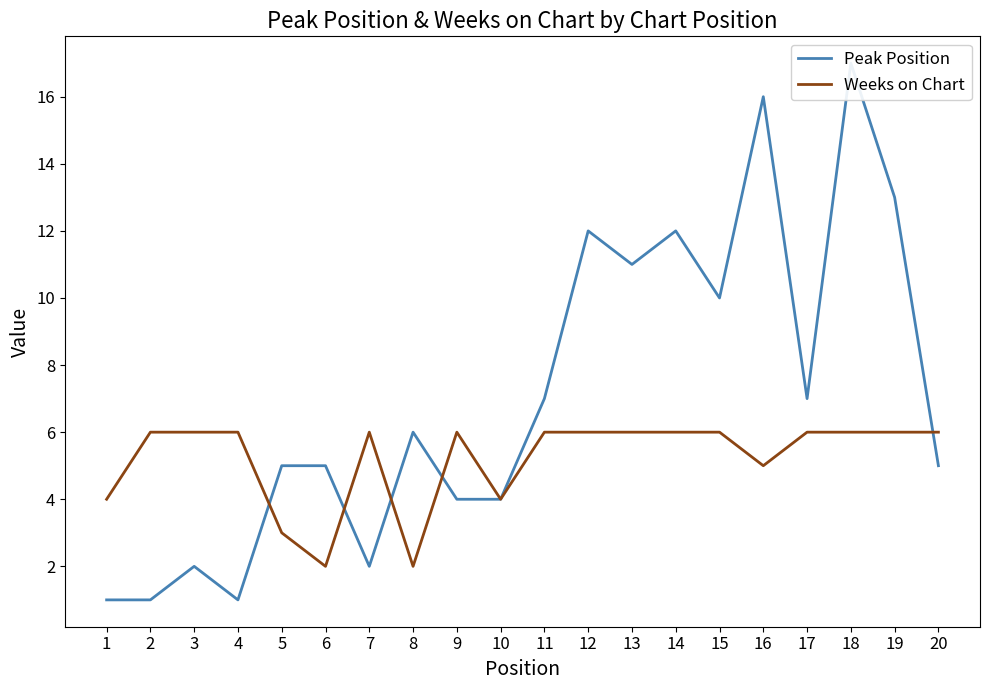

What is the difference between the maximum and minimum values in the Weeks on Chart series?

4